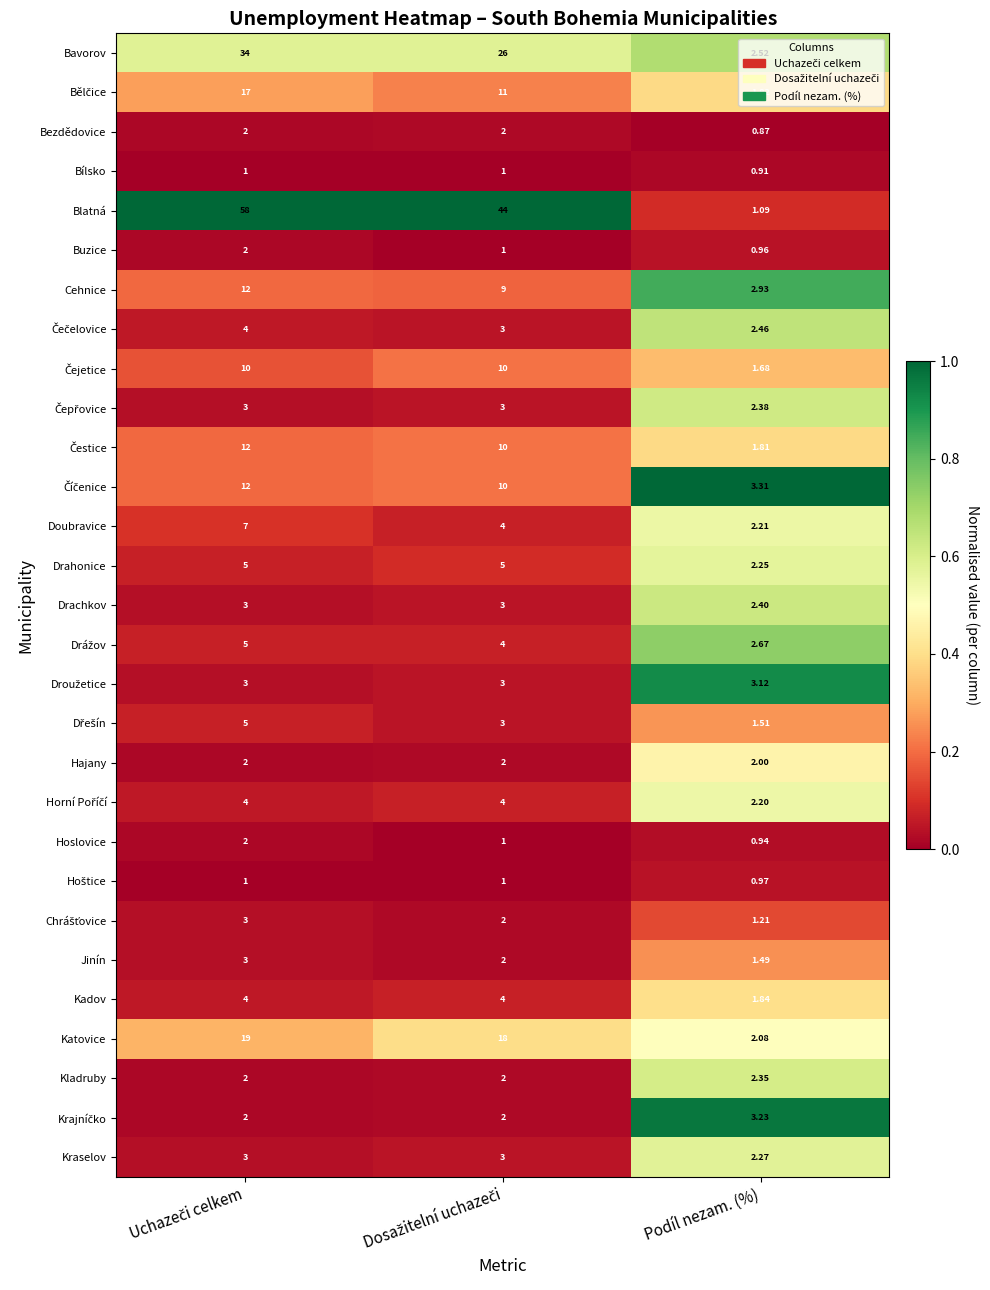

Which series has the widest spread of values?

Blatná